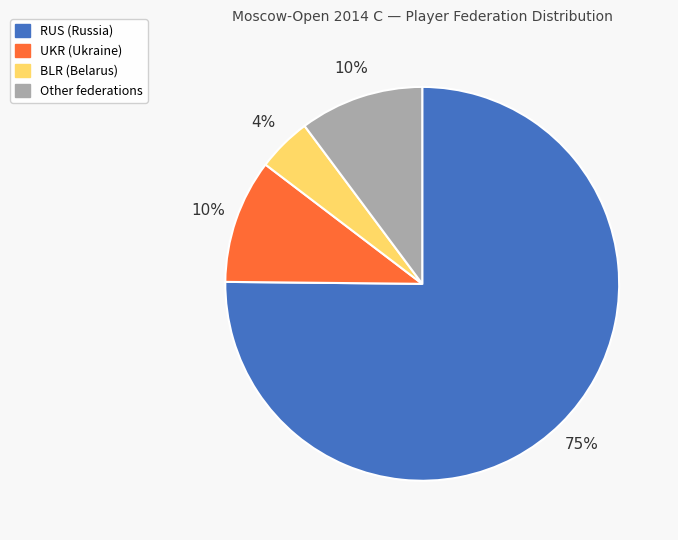

To the nearest percent, what percentage of the pie is Other?

10%